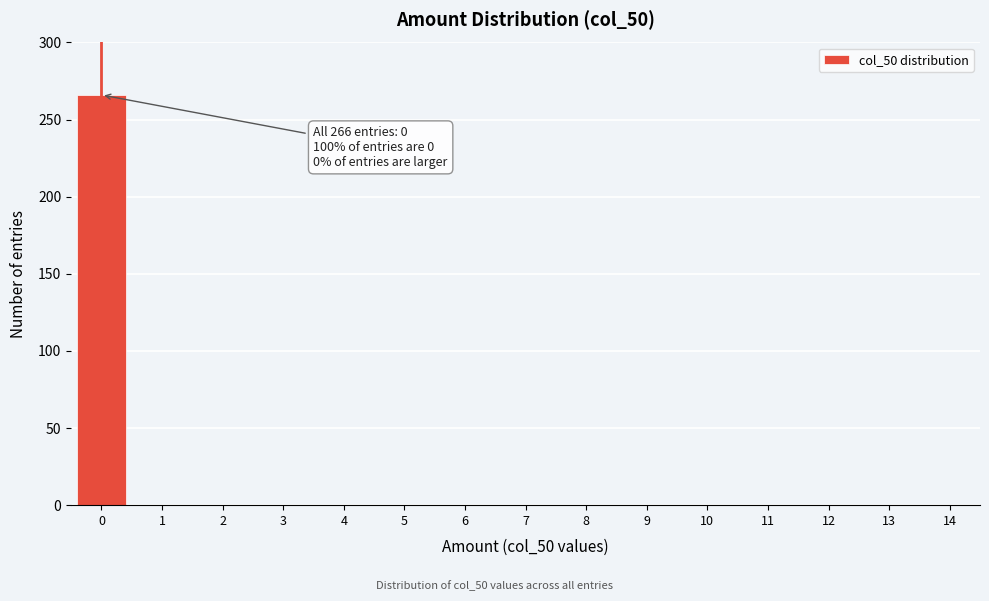

Reading right to left, extract all data points from this chart.

14=0	13=0	12=0	11=0	10=0	9=0	8=0	7=0	6=0	5=0	4=0	3=0	2=0	1=0	0=266